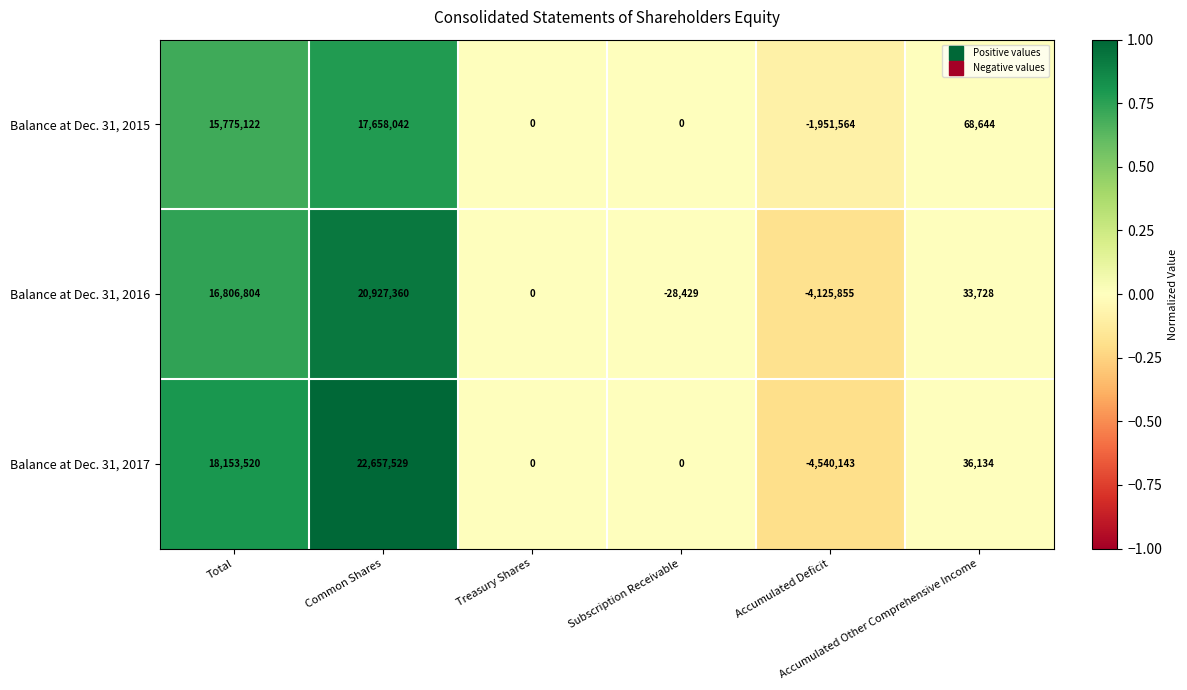

Count the number of data series in this chart.

3